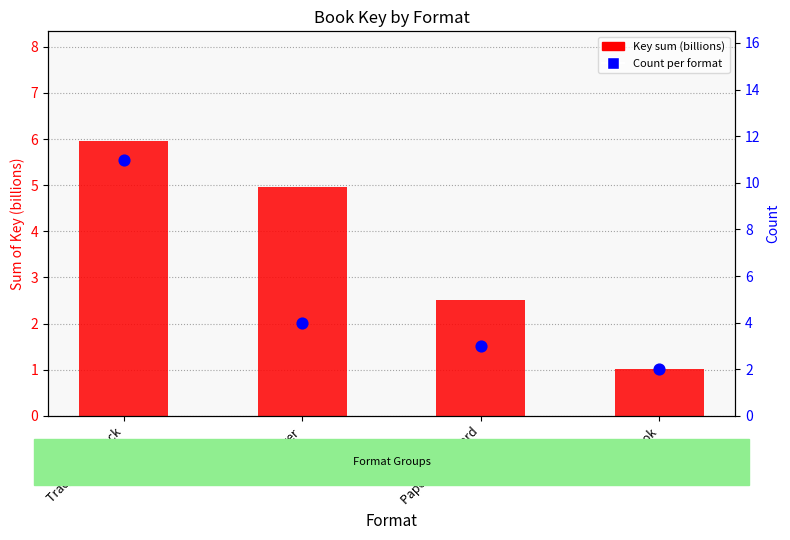

What are all the series names shown in the legend?

Key sum (billions), Count